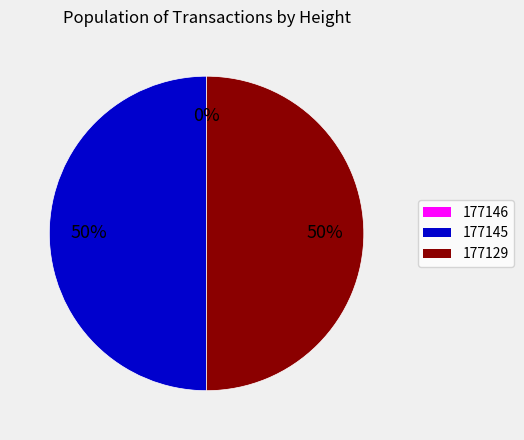

To the nearest percent, what is the difference between the largest and smallest slice percentages?

50%